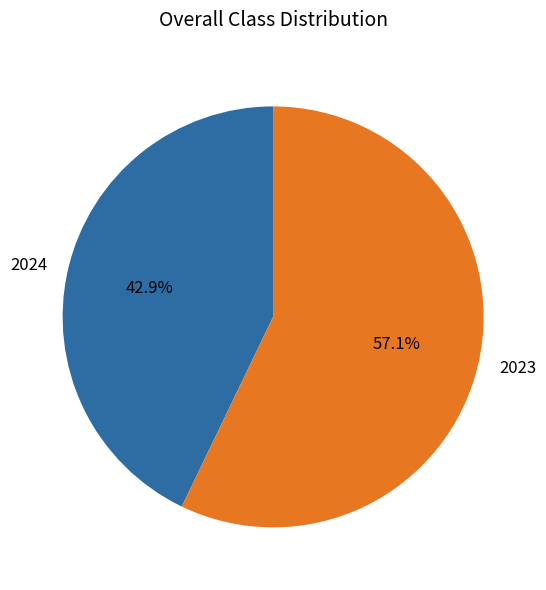

What percentage do 2023 and 2024 together represent?

100.0%